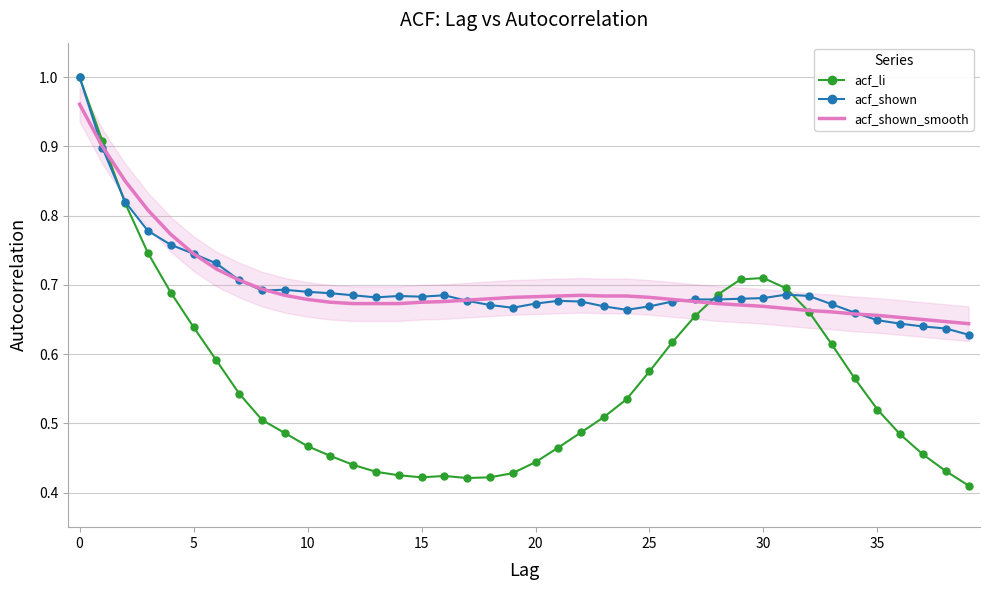

Which series has the widest spread of values?

acf_li